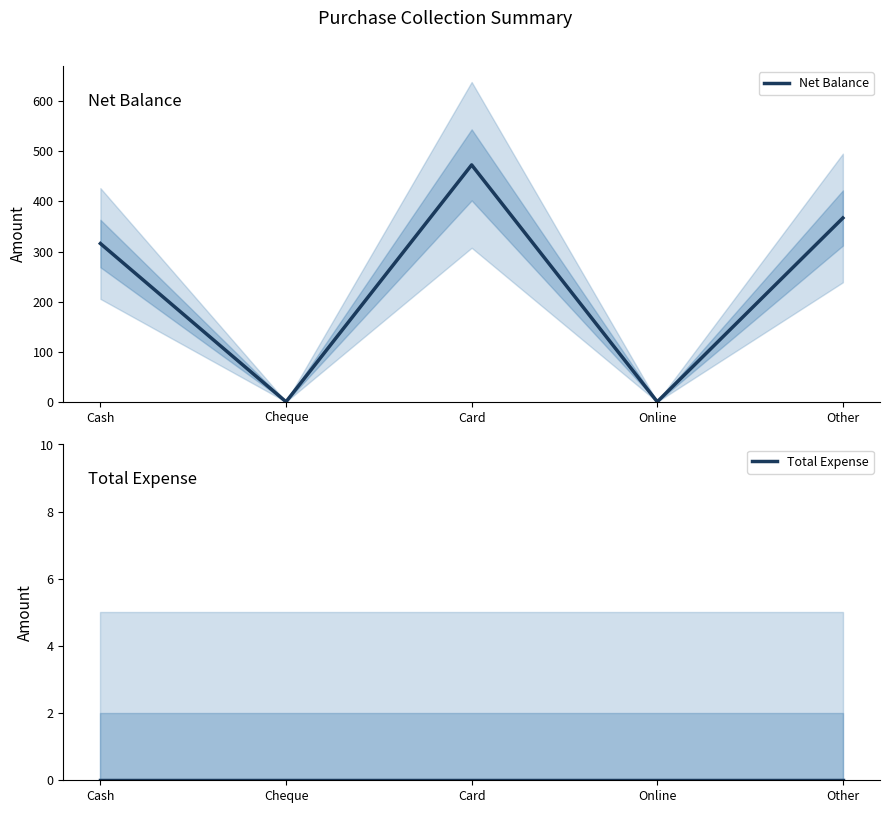

Which series has the largest total across all categories?

Net Balance